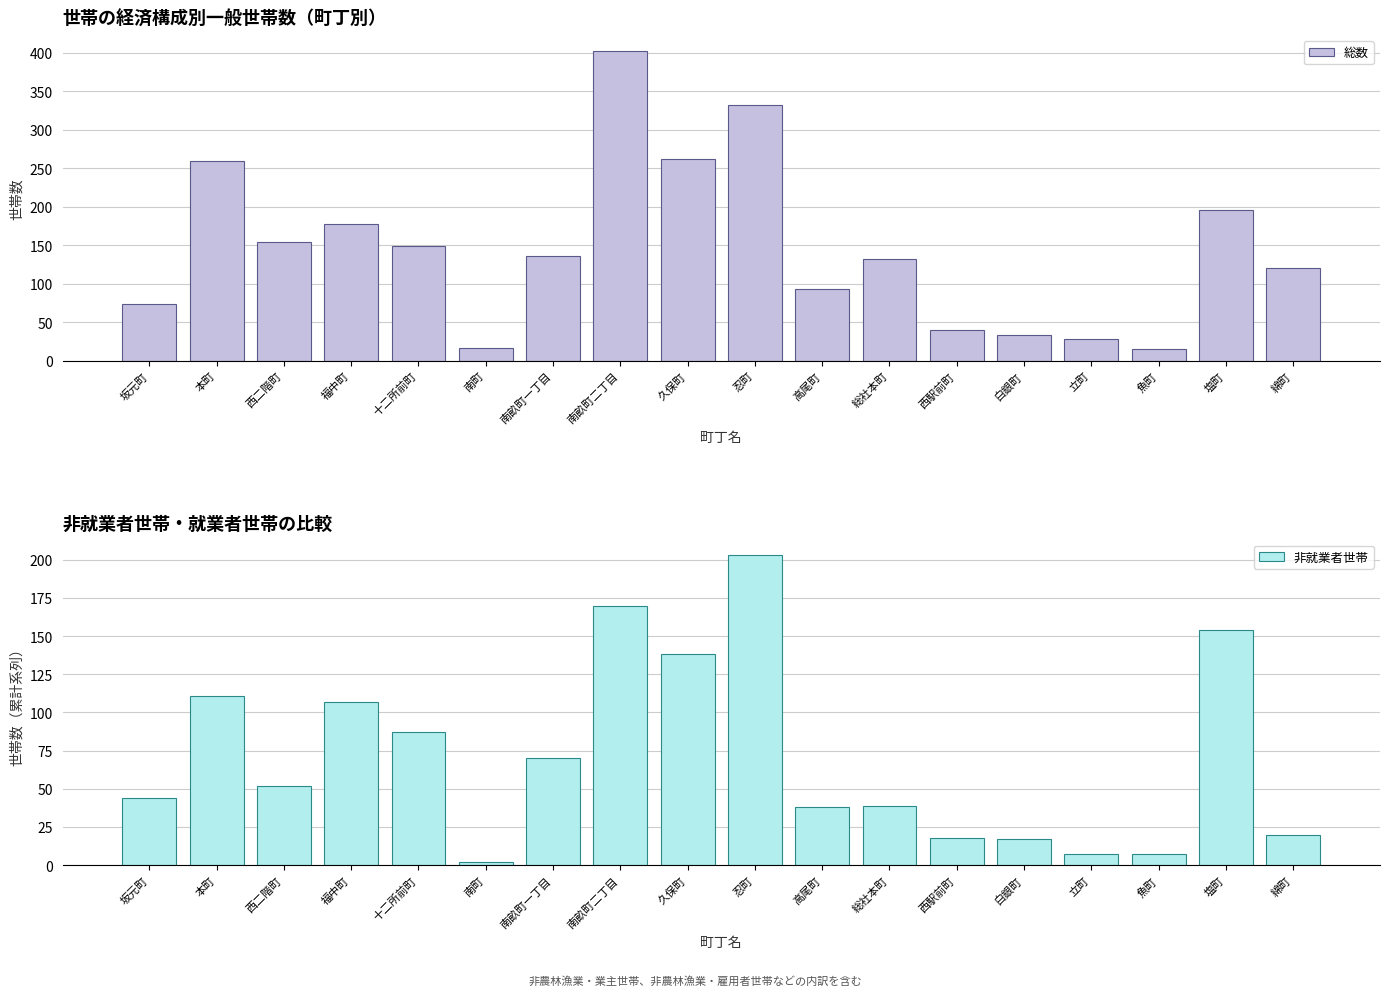

Which has a higher value, 忍町 or 本町?

忍町